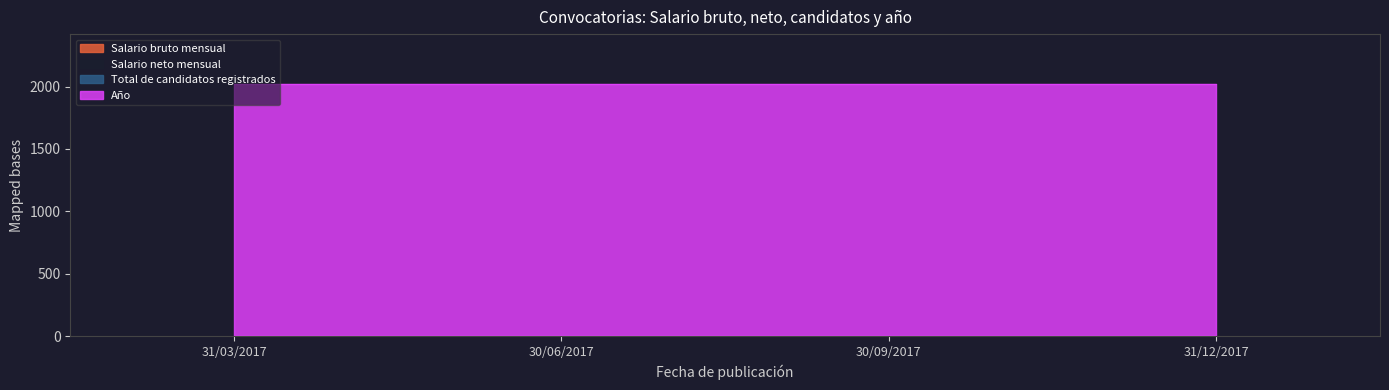

Reading left to right, list all the values displayed in this chart.

Salario bruto mensual: 0	0	0	0
Salario neto mensual: 0	0	0	0
Total de candidatos registrados: 0	0	0	0
Año: 2017	2017	2017	2017